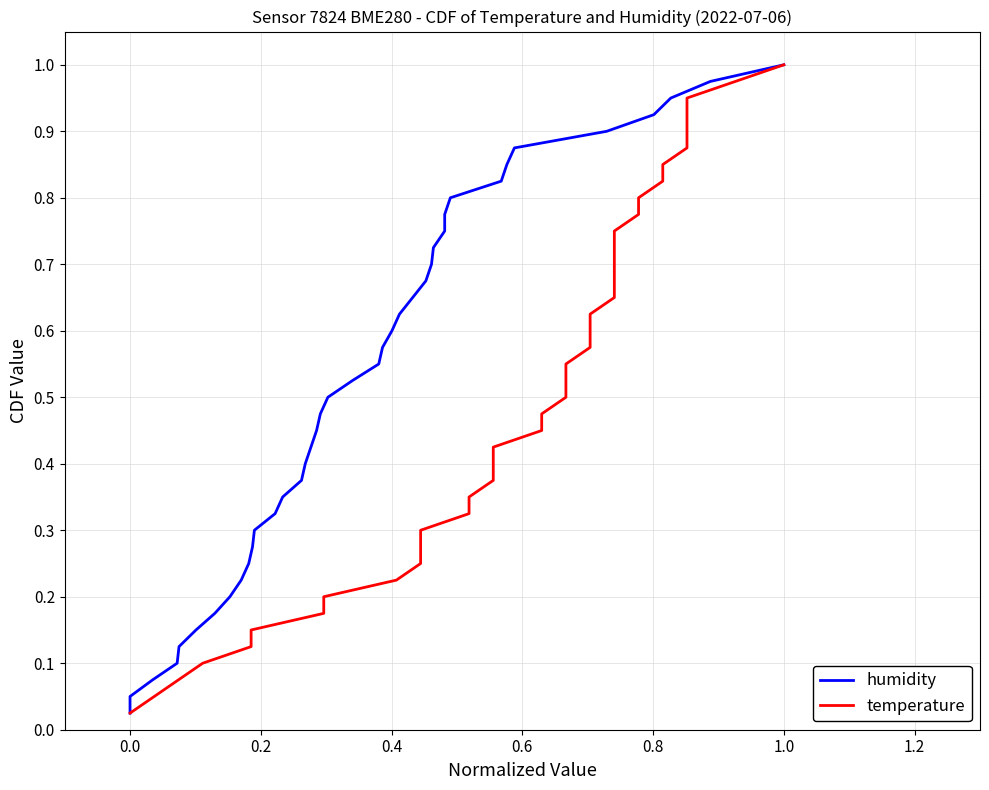

True or false: temperature and humidity intersect in this chart.

False